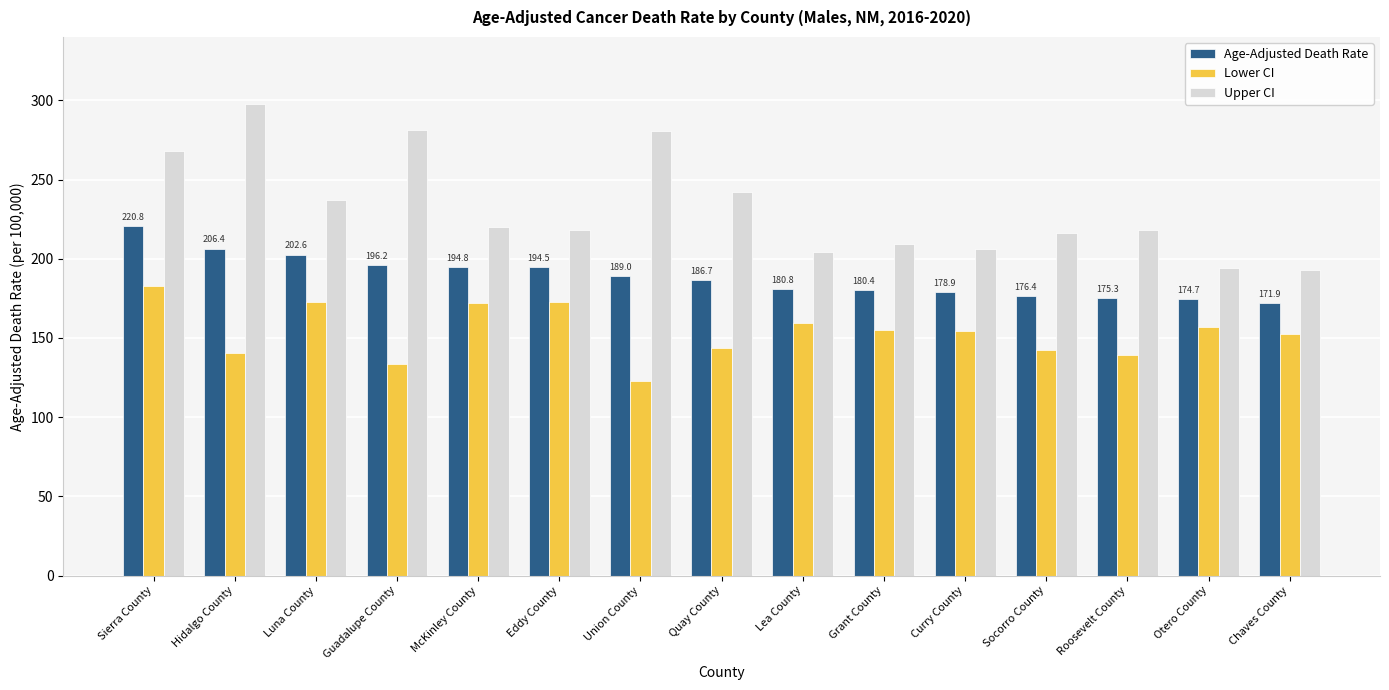

How many values in the Age-Adjusted Death Rate series exceed 186?

8